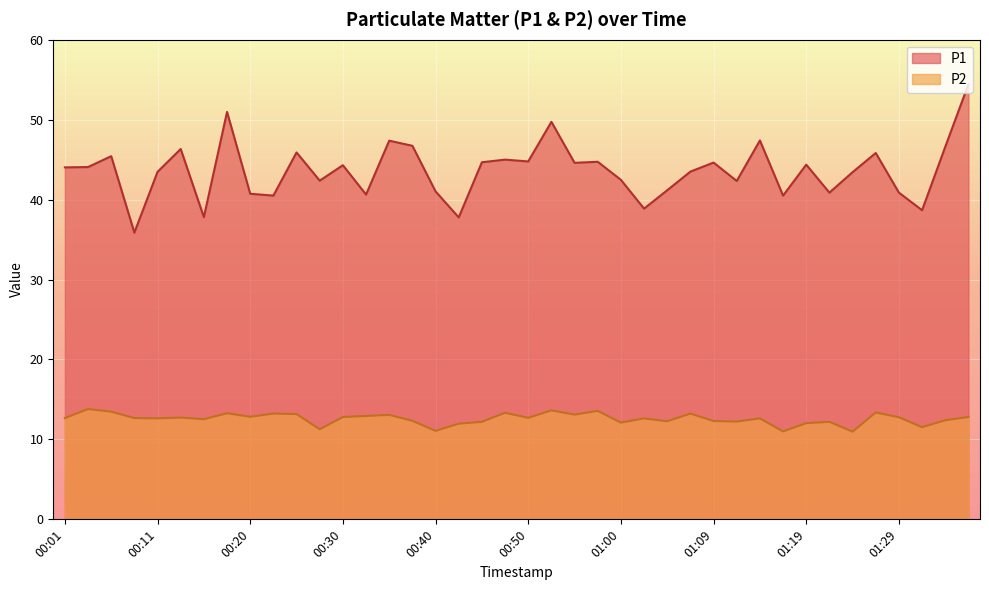

True or false: P1 has more than 2 points higher than both neighbors.

True